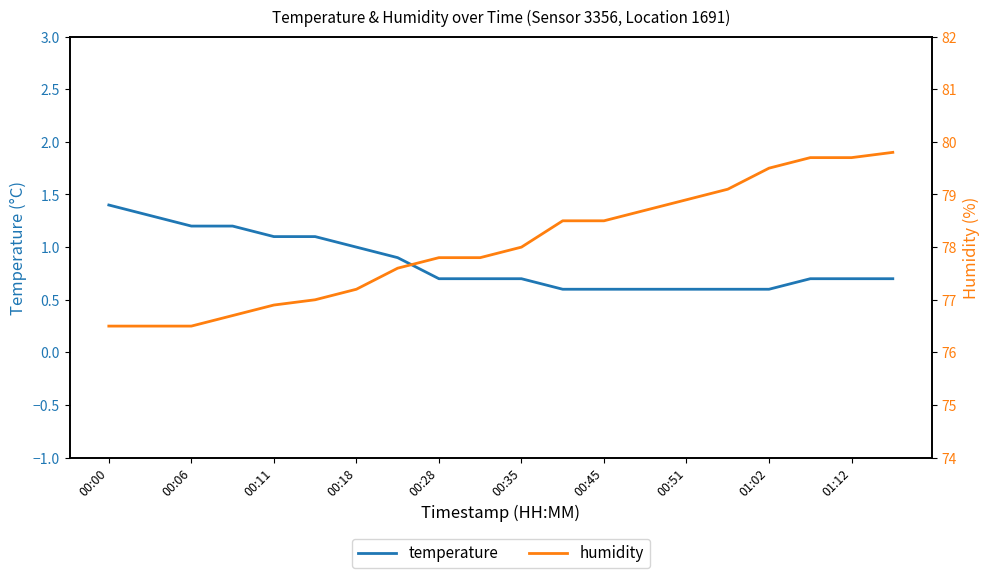

What is the difference between the maximum and second lowest values in the humidity series?

3.3